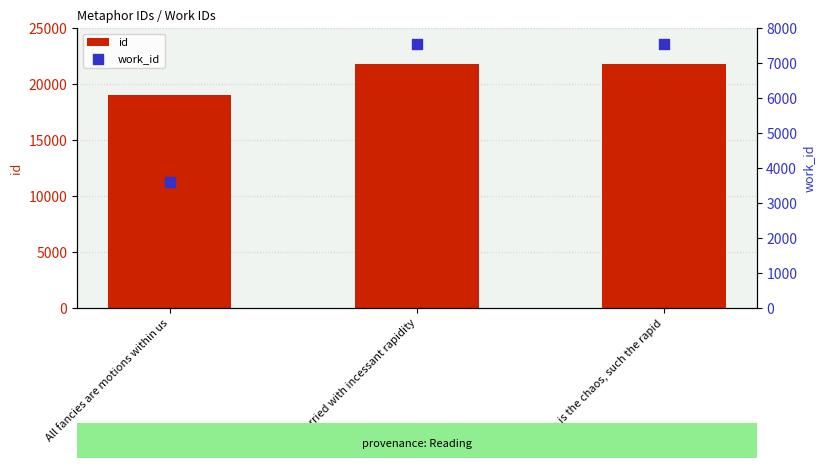

Which series contains the lowest Y value?

work_id